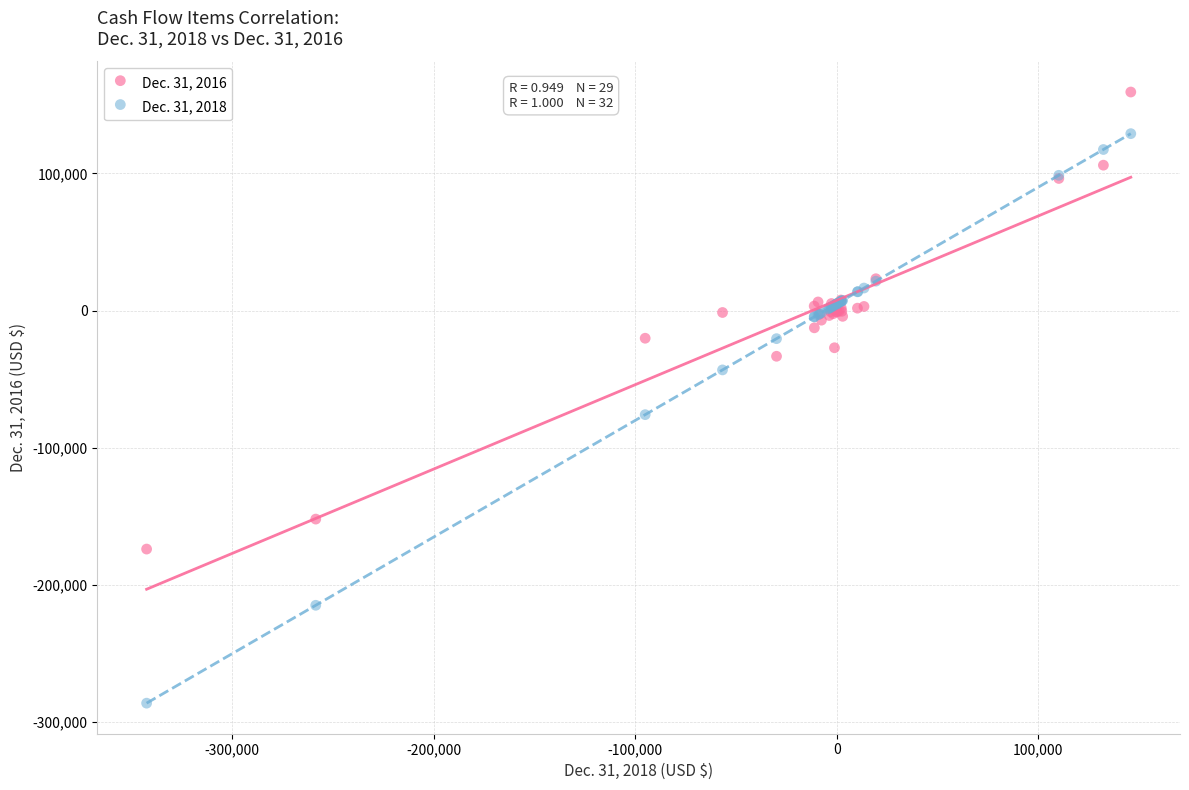

Which series reaches the maximum Y coordinate?

Dec. 31, 2016